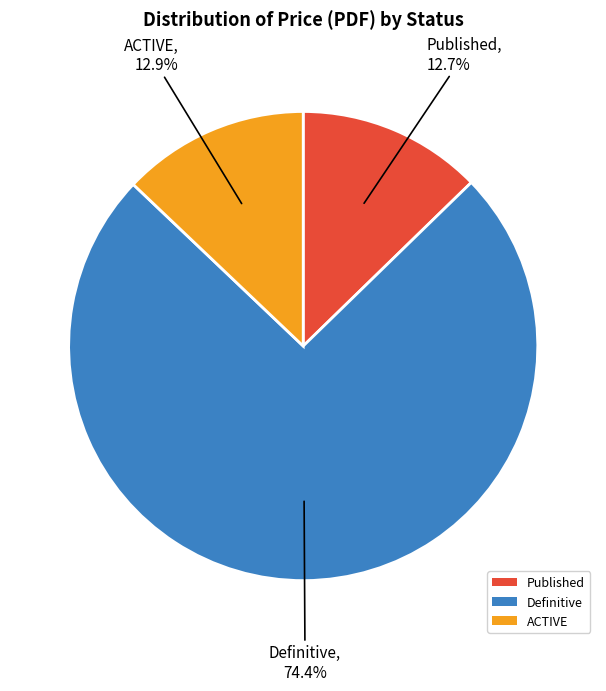

Count the number of slices in the pie.

3